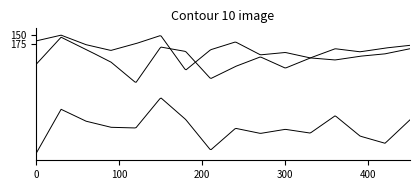

Reading right to left, what are all the values shown in this chart?

A2: 16=190	15=205	14=212	13=223	12=217	11=201	10=208	9=170	8=193	7=253	6=151	5=175	4=195	3=178	2=150	1=167
B: 16=399	15=468	14=447	13=387	12=438	11=427	10=439	9=424	8=488	7=398	6=334	5=423	4=421	3=403	2=368	1=498
D1: 16=180	15=188	14=199	13=190	12=217	11=247	10=214	9=242	8=278	7=198	6=185	5=290	4=229	3=192	2=156	1=236